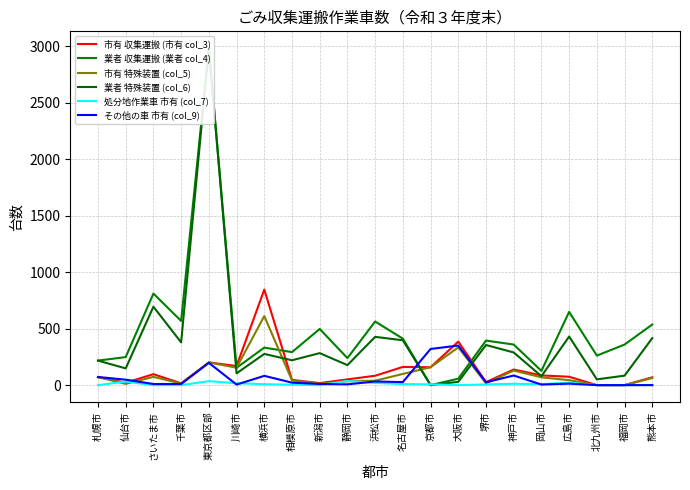

Reading right to left, what are all the values shown in this chart?

市有 収集運搬 (市有 col_3): 69	0	0	74	86	138	27	385	158	161	83	51	18	46	845	169	201	16	97	21	71
業者 収集運搬 (業者 col_4): 536	359	261	648	126	359	394	57	0	411	563	239	497	292	332	153	2981	568	810	248	217
市有 特殊装置 (col_5): 63	0	0	44	69	129	16	334	158	99	39	34	13	42	611	154	201	14	73	11	71
業者 特殊装置 (col_6): 416	84	51	430	79	289	355	29	0	397	427	177	283	220	276	104	2981	378	694	148	217
処分地作業車 市有 (col_7): 1	0	0	22	9	12	6	0	7	9	20	37	0	4	8	17	35	0	0	31	0
その他の車 市有 (col_9): 0	0	0	13	5	85	25	350	320	27	32	7	10	22	82	5	197	10	10	48	72